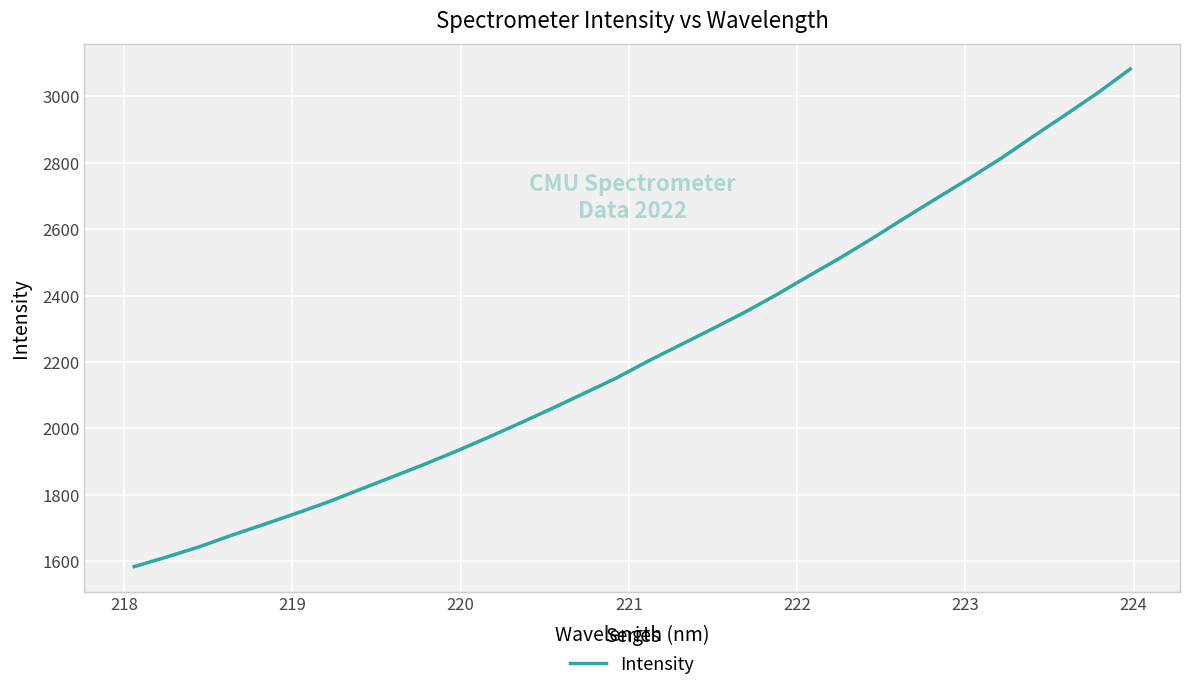

Is this an area chart (filled region under the line)?

No